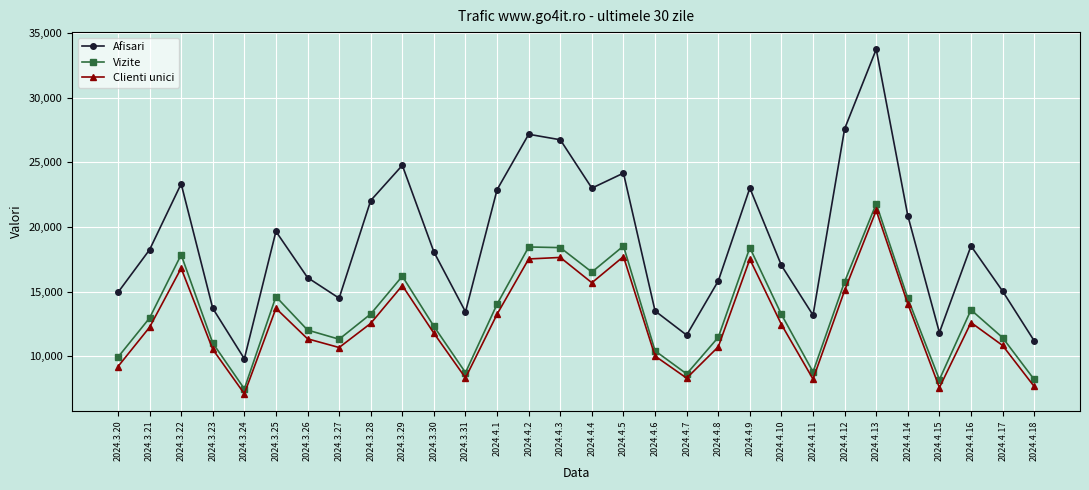

What is the label of the 12th point from the left?

2024.3.31